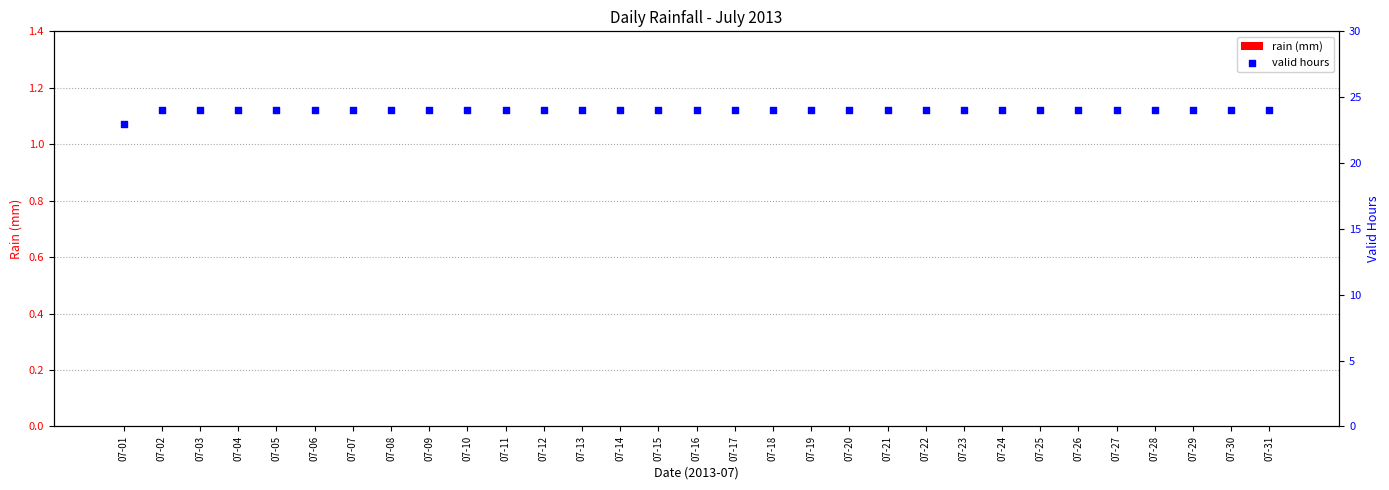

What is the total value across all series at 07-07?

24